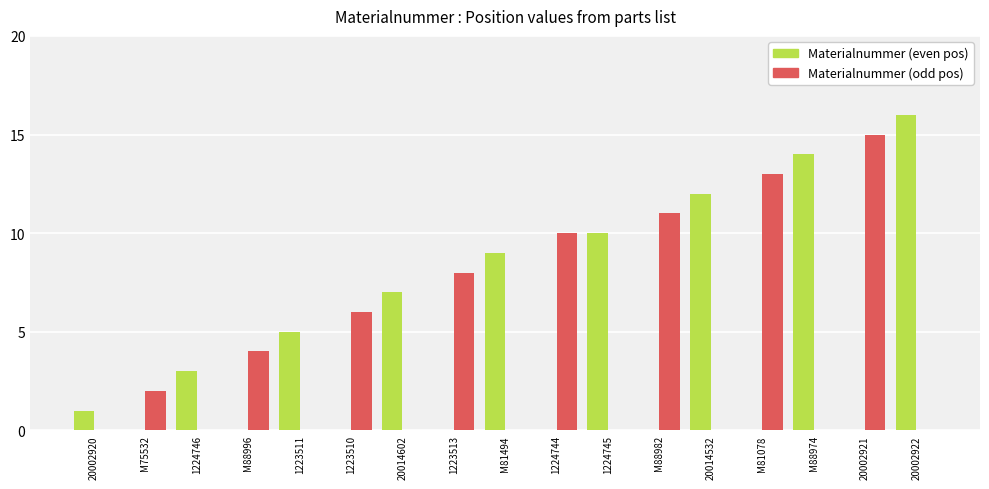

Is the value of Materialnummer (odd pos) at 20002921 greater than the value of Materialnummer (even pos) at 1223513?

Yes